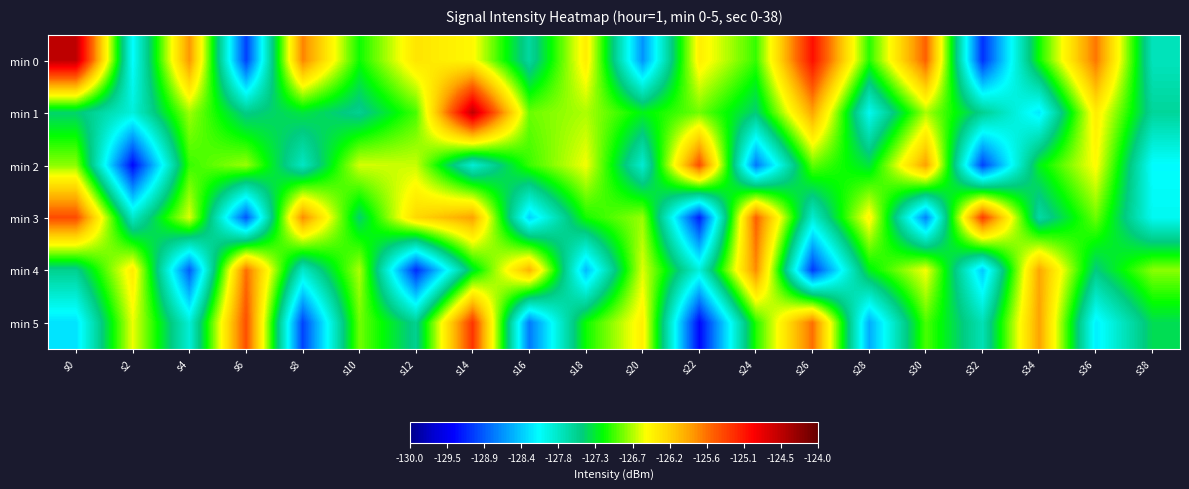

Which has a higher value, s30 or s18?

s30